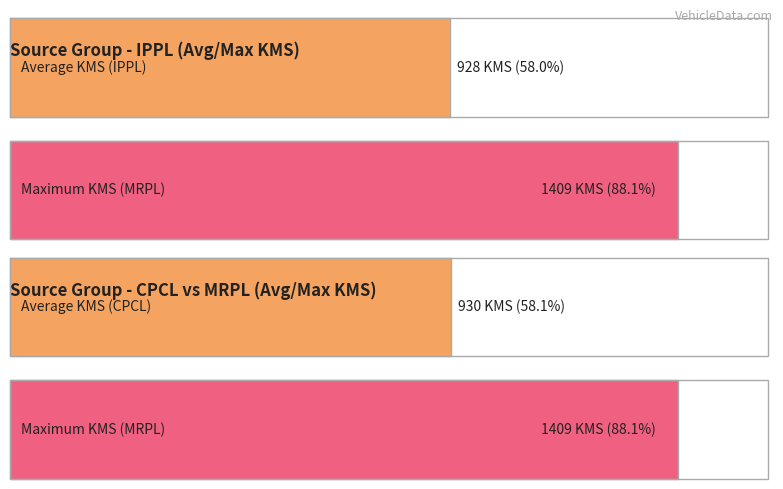

What is the sum of the Average KMS values at MRPL and CPCL?

2339